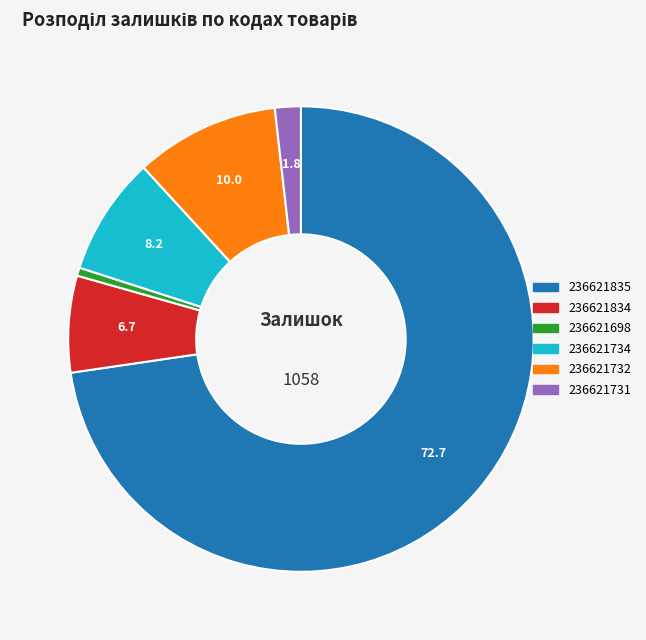

Approximately how many times larger is the value at 236621734 compared to 236621834?

1.2